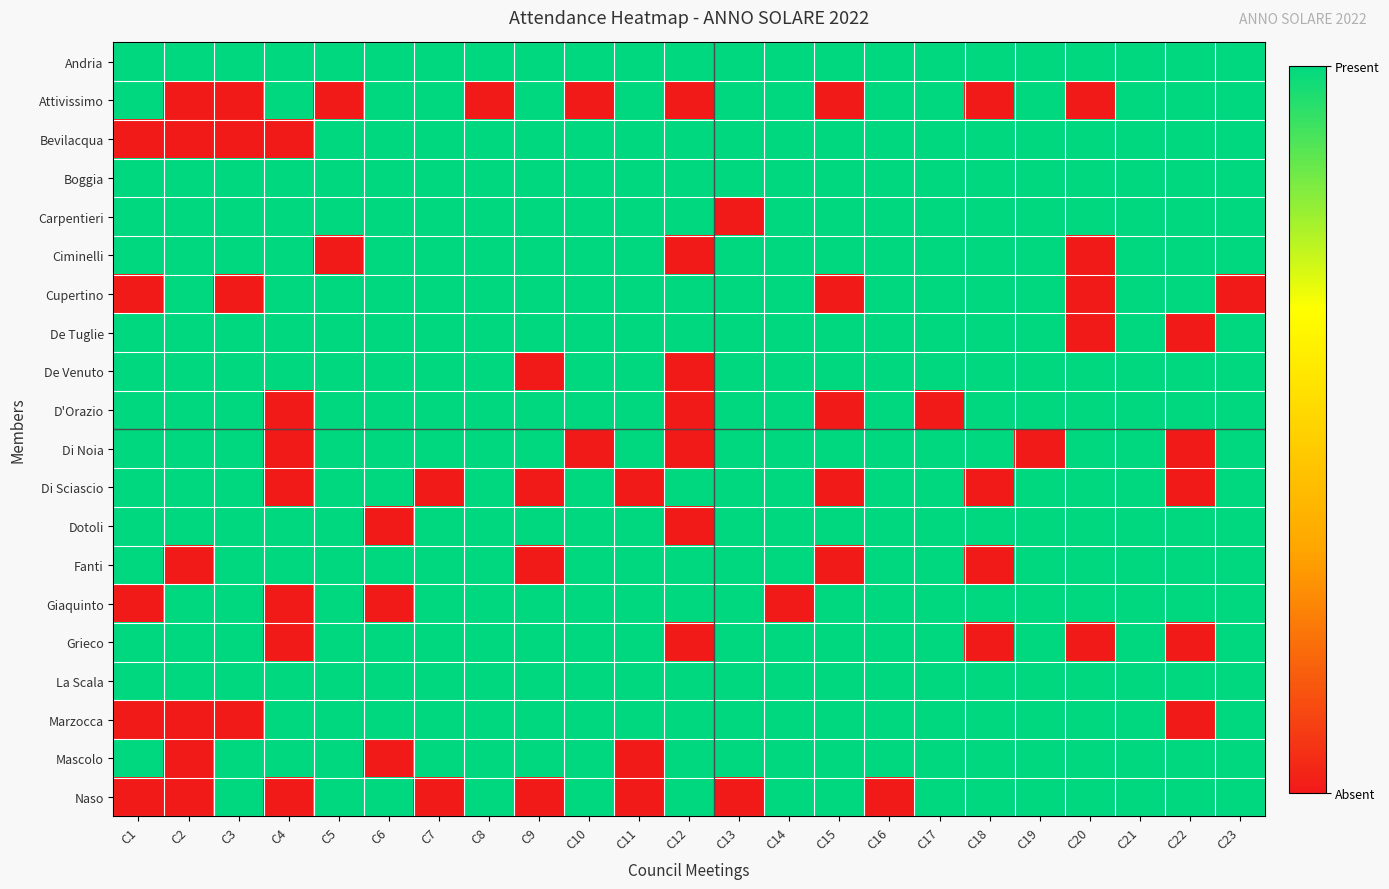

What is the total value across all series at C17?

19